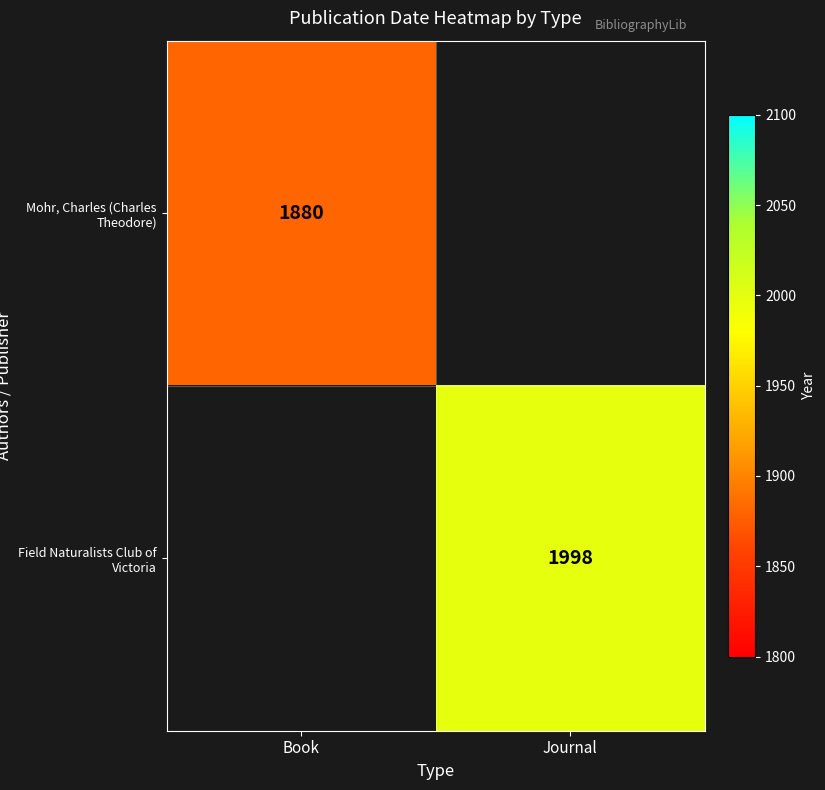

At which category does the chart reach its minimum across all series?

Book